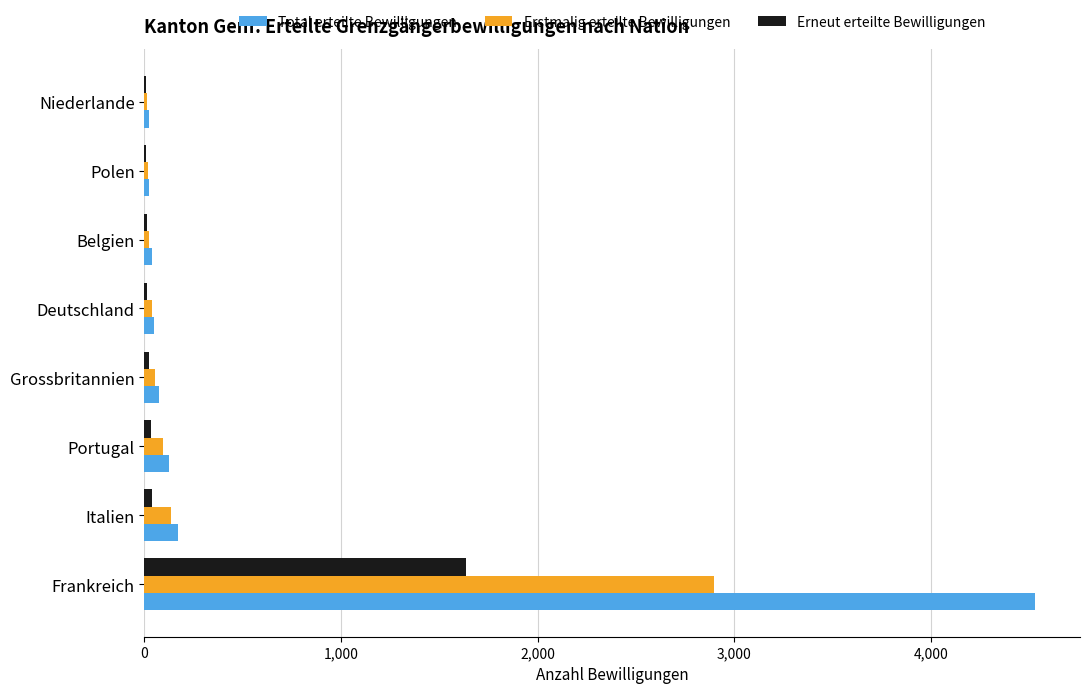

The value of Total erteilte Bewilligungen at Frankreich is 7092. True or false?

False